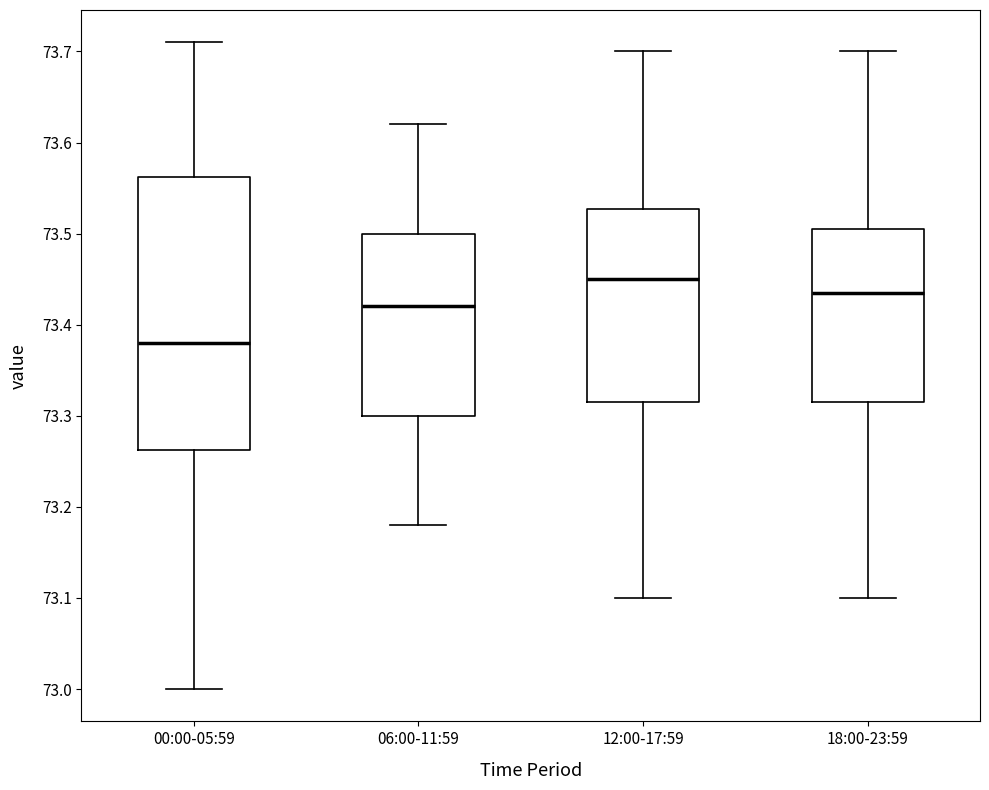

Reading left to right, read every box against the y-axis: the position of its median line, the range the box covers, and the ends of its whiskers. The values are not printed on the chart, so give them approximately, as read against the axis.

00:00-05:59: median 73.38, box 73.26 to 73.56, whiskers 73.00 to 73.71
06:00-11:59: median 73.42, box 73.30 to 73.50, whiskers 73.18 to 73.62
12:00-17:59: median 73.45, box 73.32 to 73.53, whiskers 73.10 to 73.70
18:00-23:59: median 73.44, box 73.32 to 73.51, whiskers 73.10 to 73.70